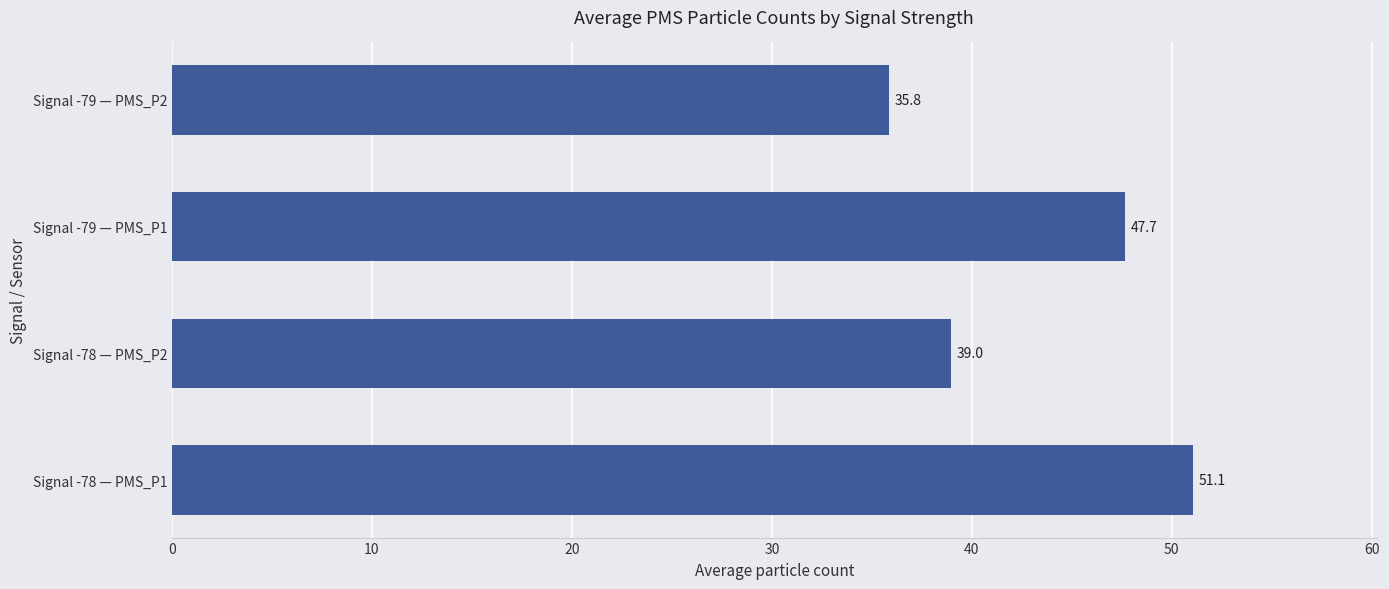

List the labels in order of value, largest first.

Signal -78 — PMS_P1, Signal -79 — PMS_P1, Signal -78 — PMS_P2, Signal -79 — PMS_P2